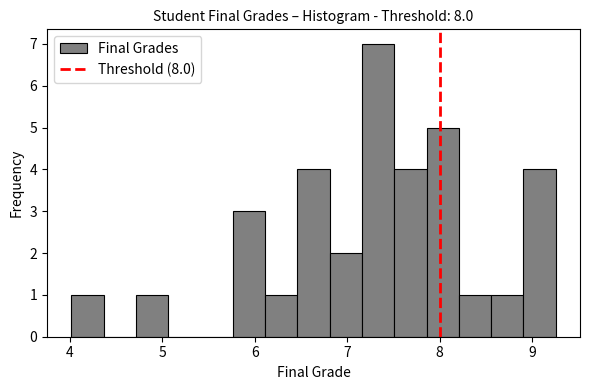

Read against the x-axis, roughly where is the centre of the tallest bar?

7.3